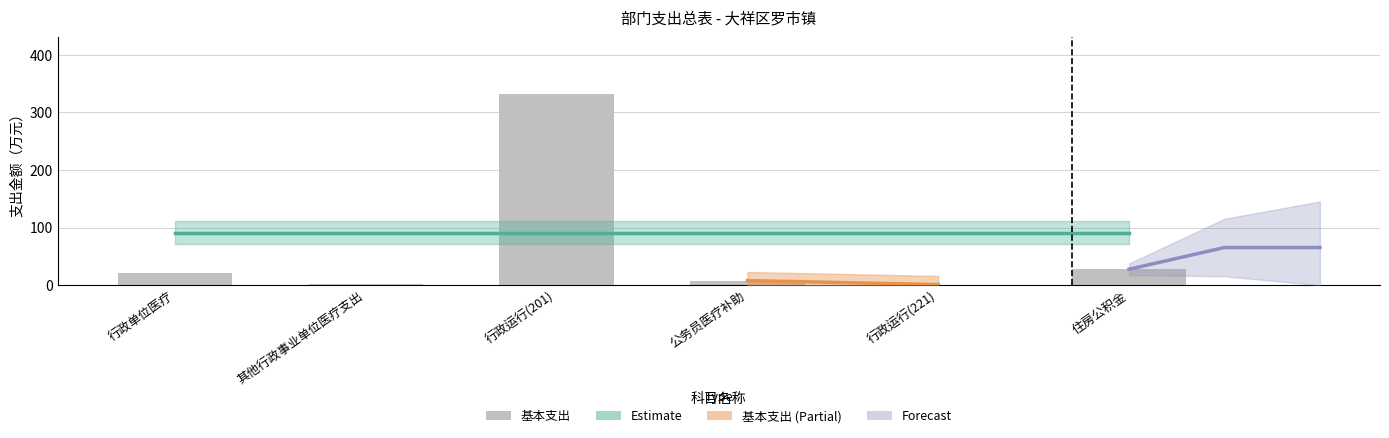

What position from the right is 行政运行(201)?

4